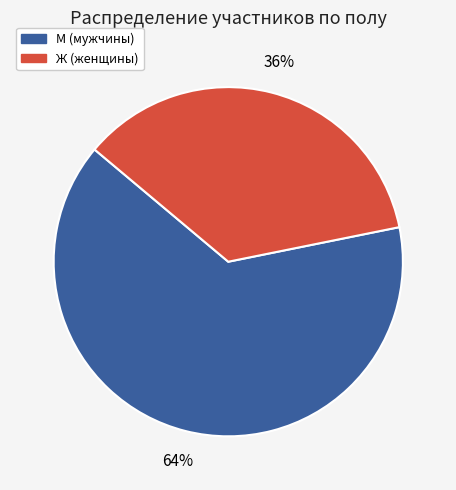

Which slice is the largest?

М